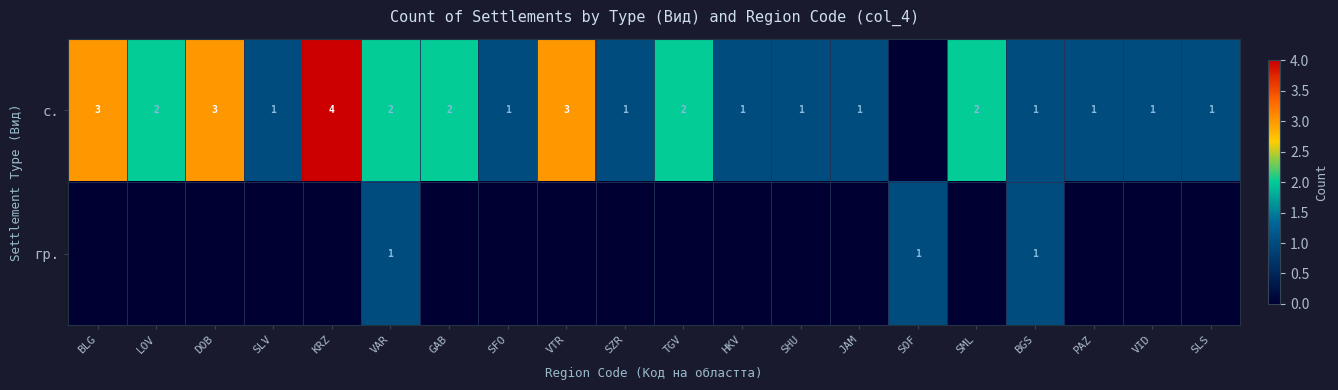

True or false: гр. has a value of 0 at HKV.

True